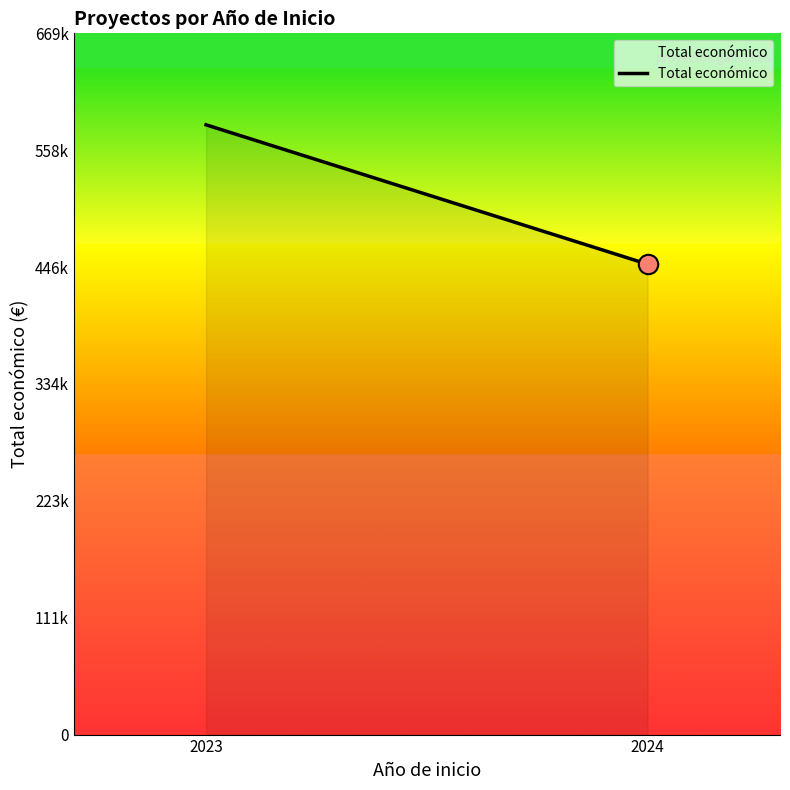

The value at 2024 is 449400. True or false?

True